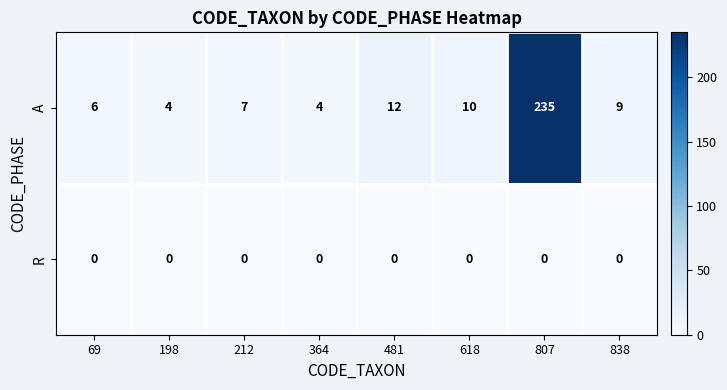

Rank the series by their maximum value, from lowest to highest.

R, A